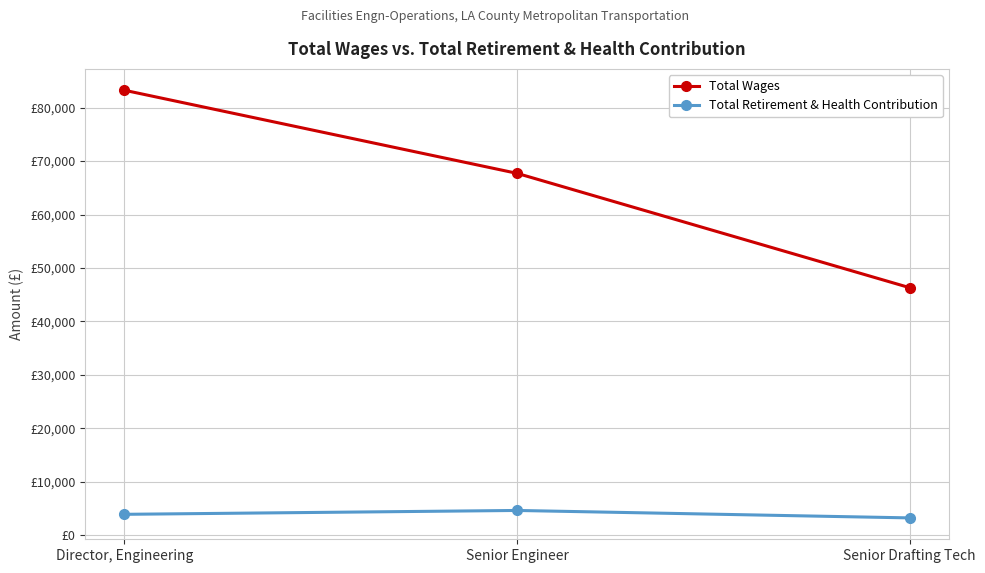

Reading right to left, extract all data points from this chart.

Total Wages: 46306	67701	83248
Total Retirement & Health Contribution: 3230	4623	3899